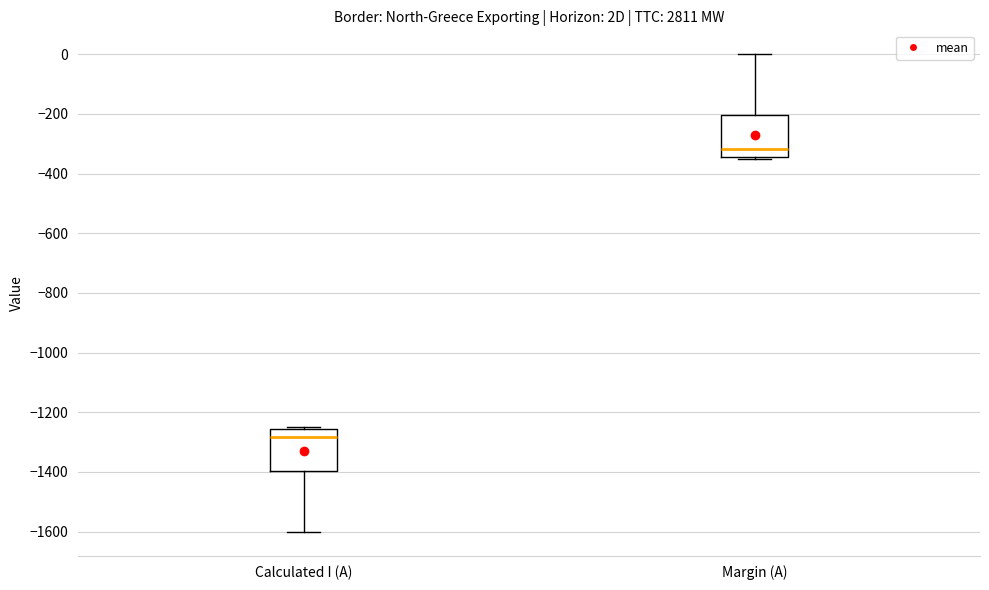

Which box's median line is the highest?

Margin (A)